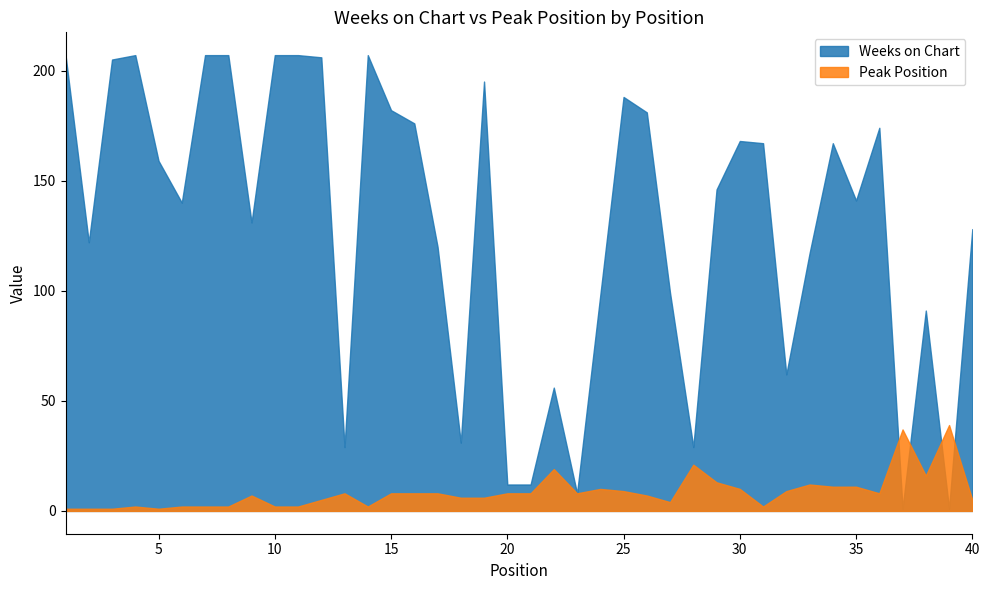

What is the greatest value displayed?

207